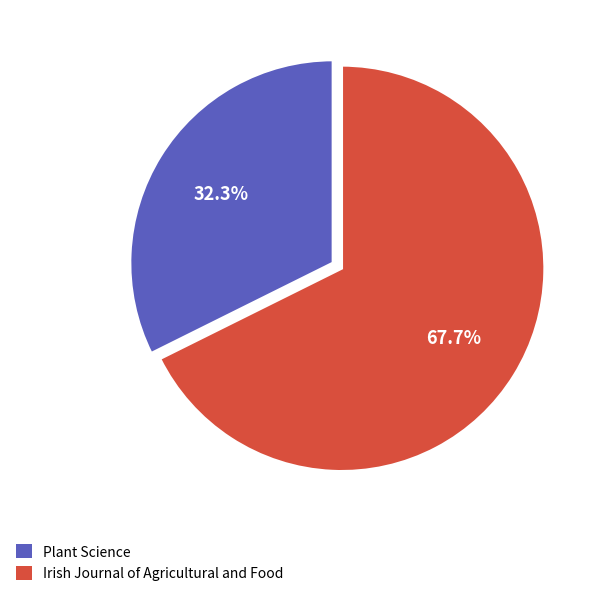

What percentage is the Plant Science slice, to the nearest percent?

32%